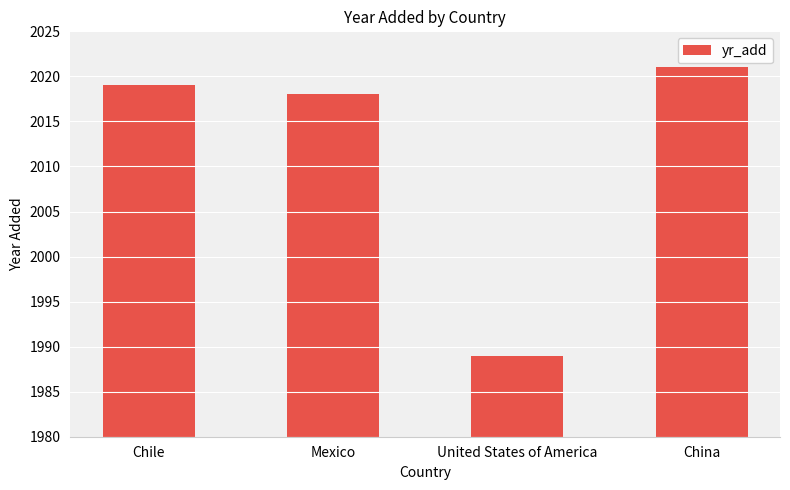

What is the minimum value shown in the chart?

1989